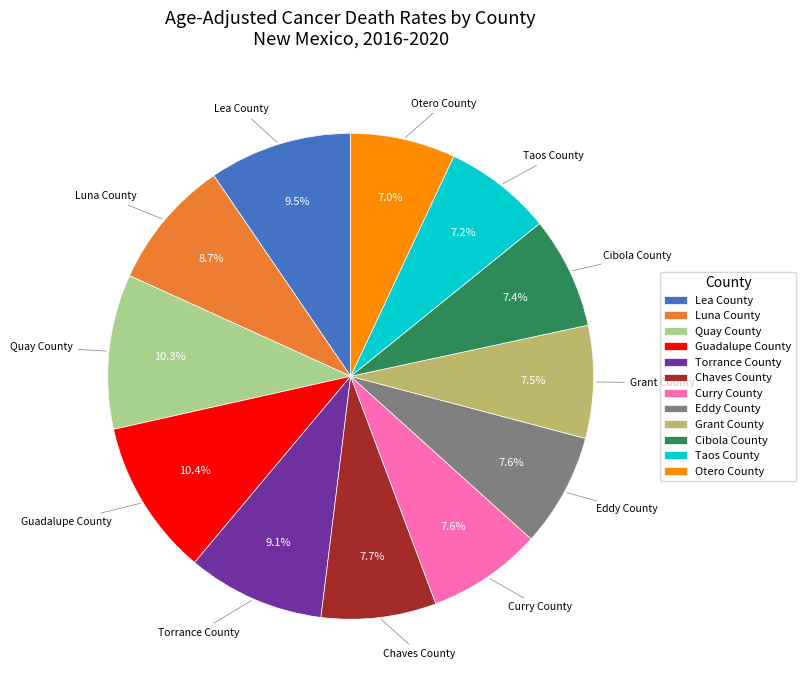

True or false: Eddy County accounts for 8% of the total.

True